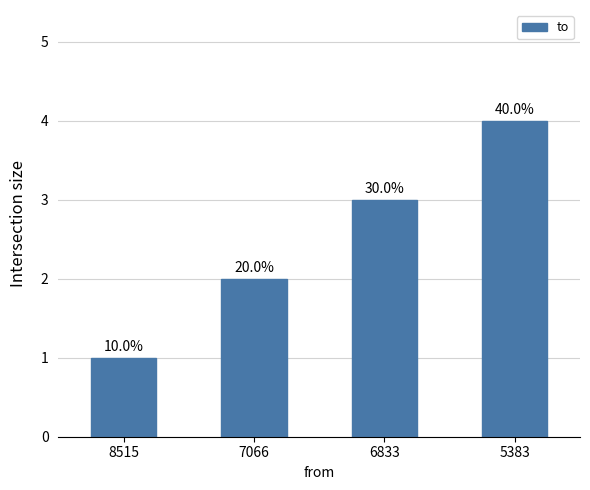

The value at 8515 is 1. True or false?

True